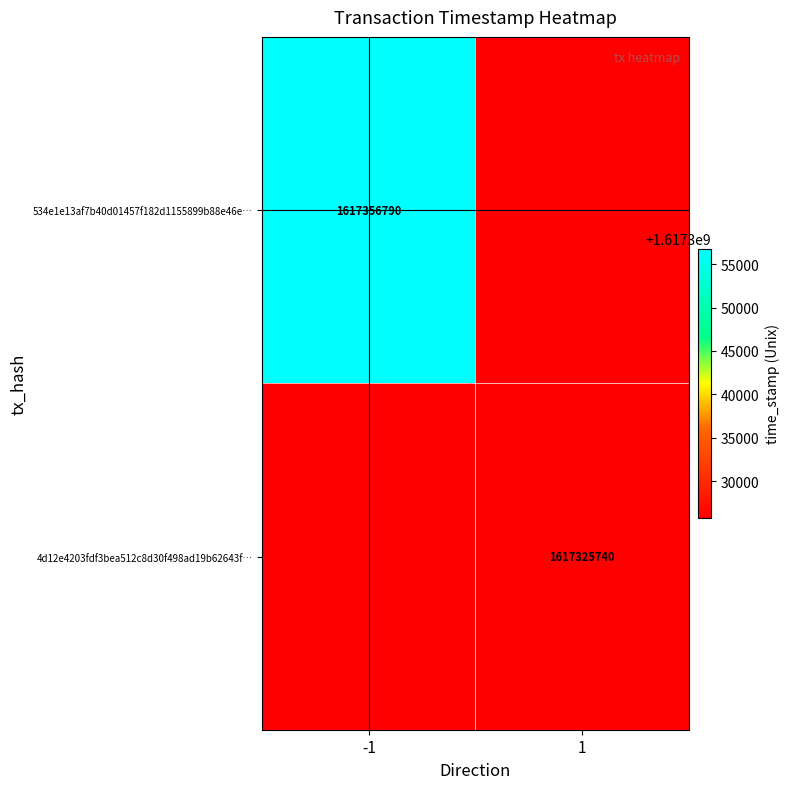

How many categories are shown in the chart?

2